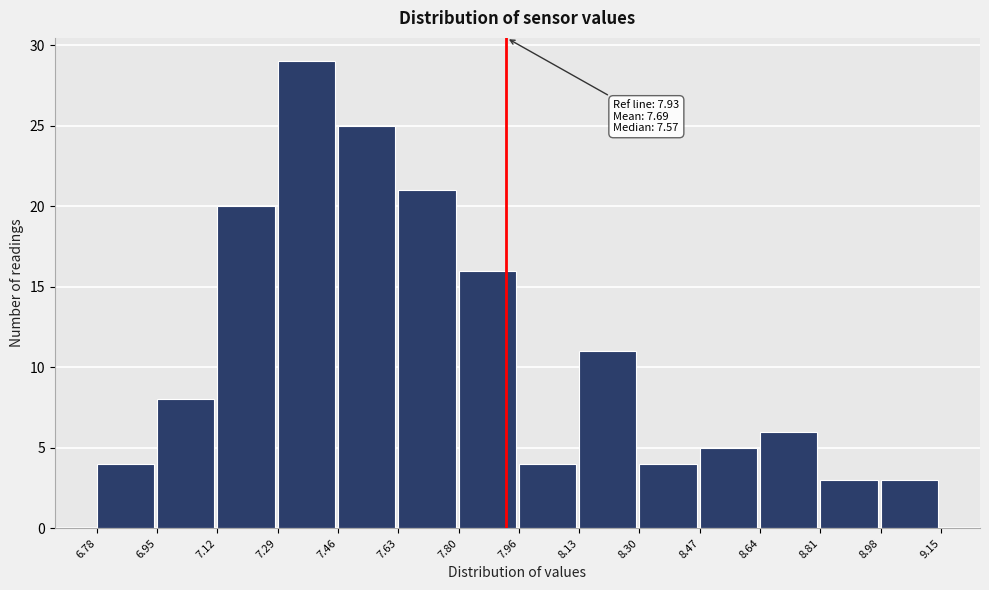

Over which range of the x-axis is the bar tallest?

7.29 to 7.46